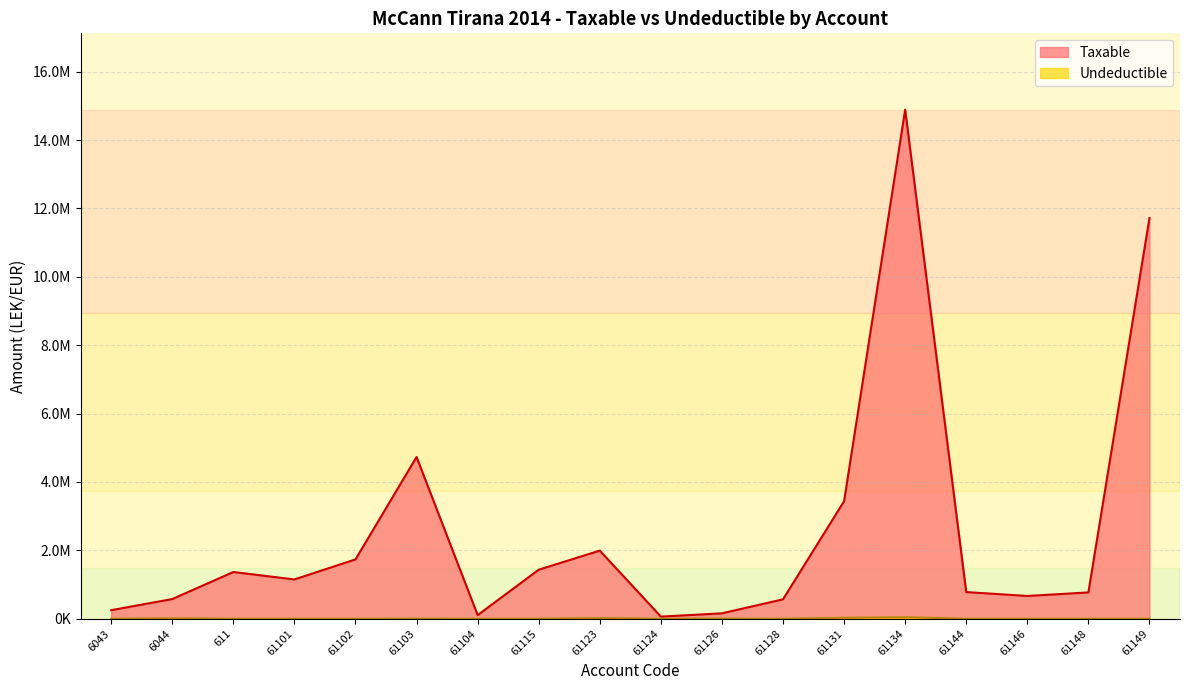

What is the label of the 17th point from the right?

6044